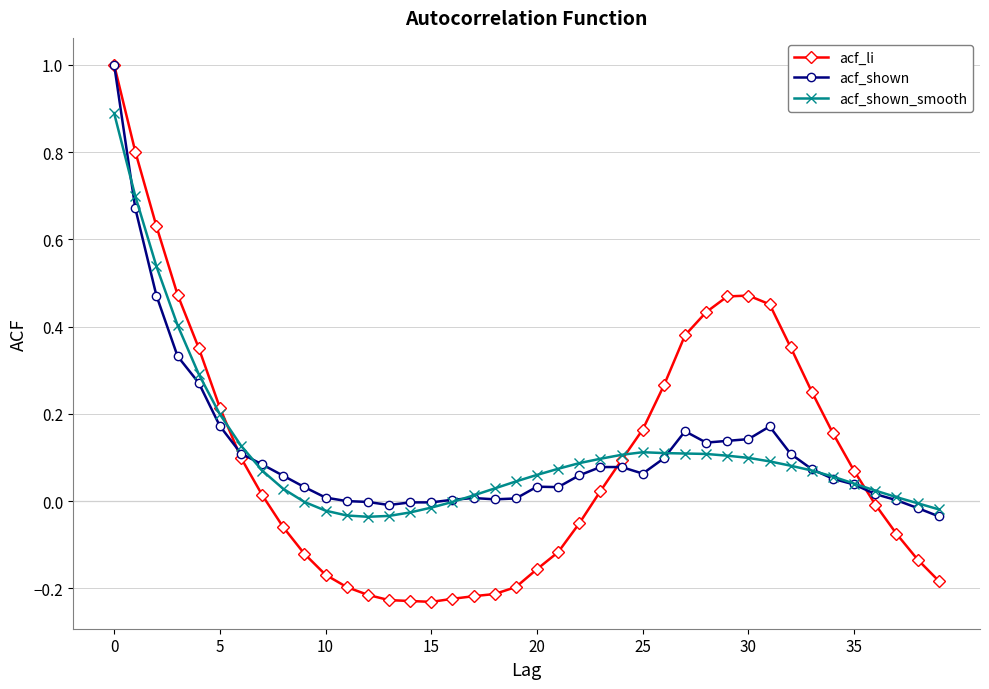

Which series has the largest range (max minus min)?

acf_li